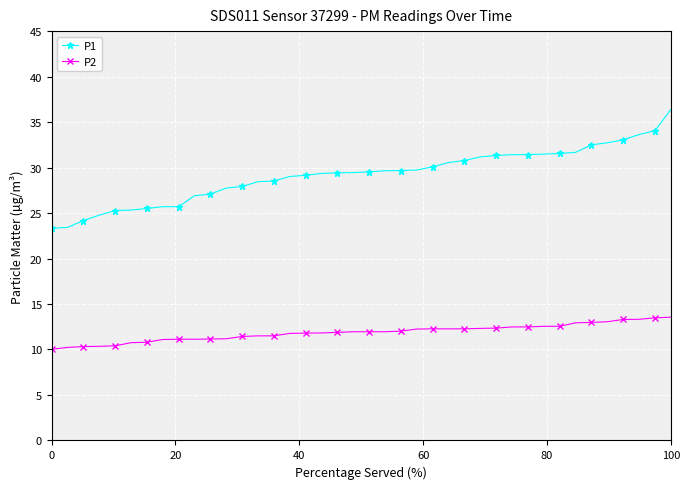

True or false: P2 and P1 cross at least once.

False